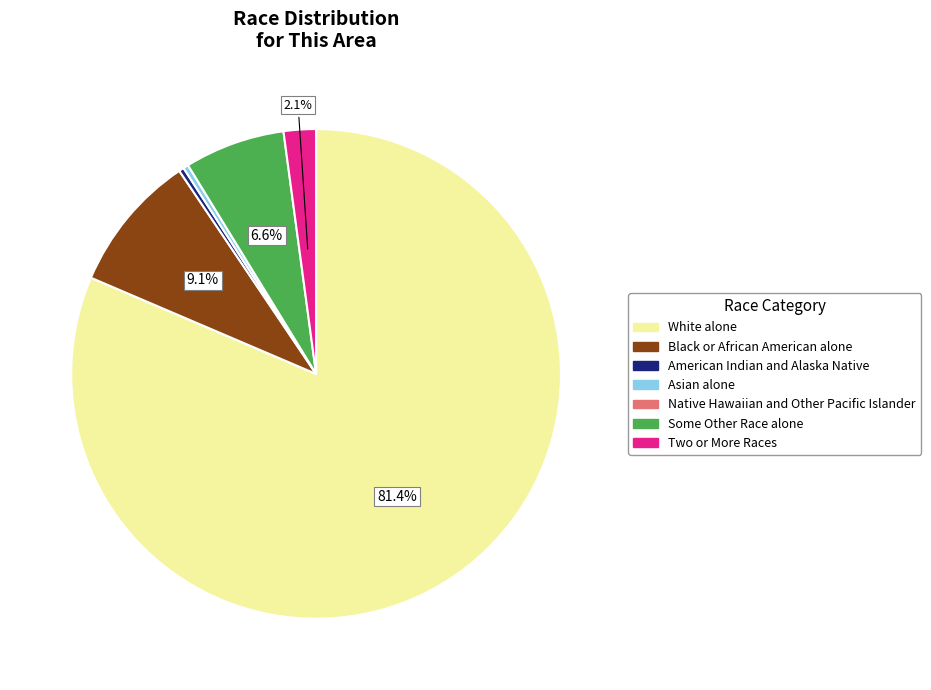

Does any single category account for the majority?

Yes